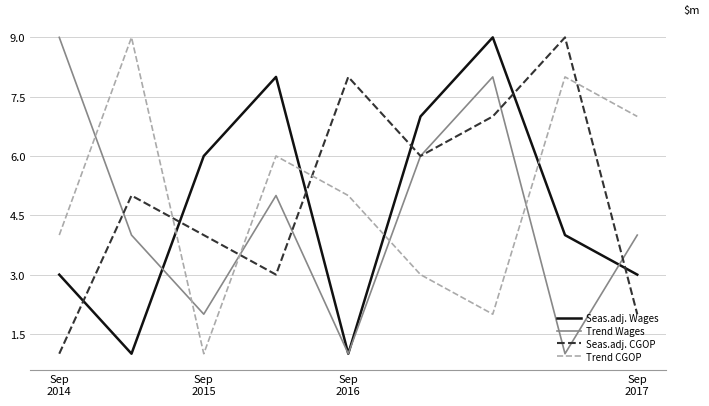

What is the maximum value for Seas.adj. CGOP?

9